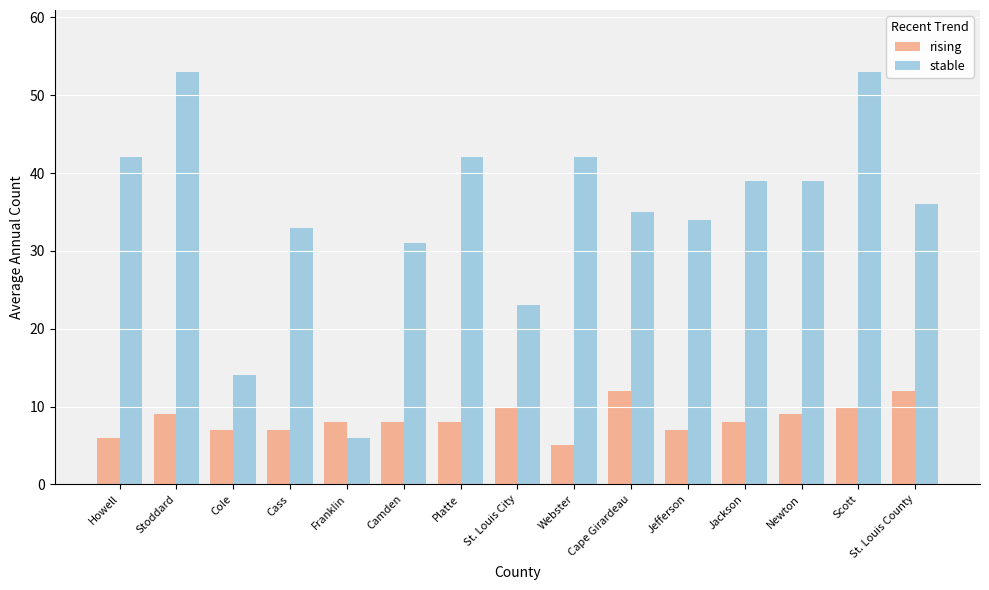

What is the sum of the stable values at Howell and Cape Girardeau?

77